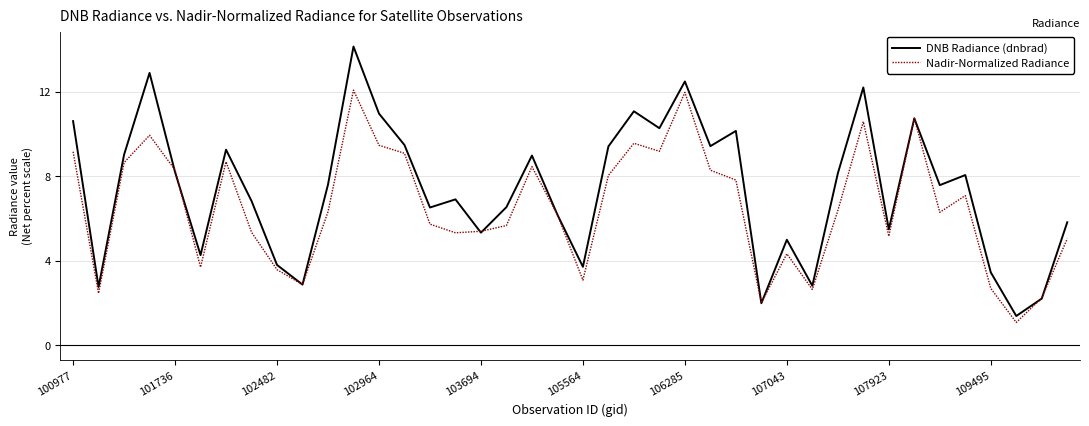

Which series has the largest range (max minus min)?

DNB Radiance (dnbrad)